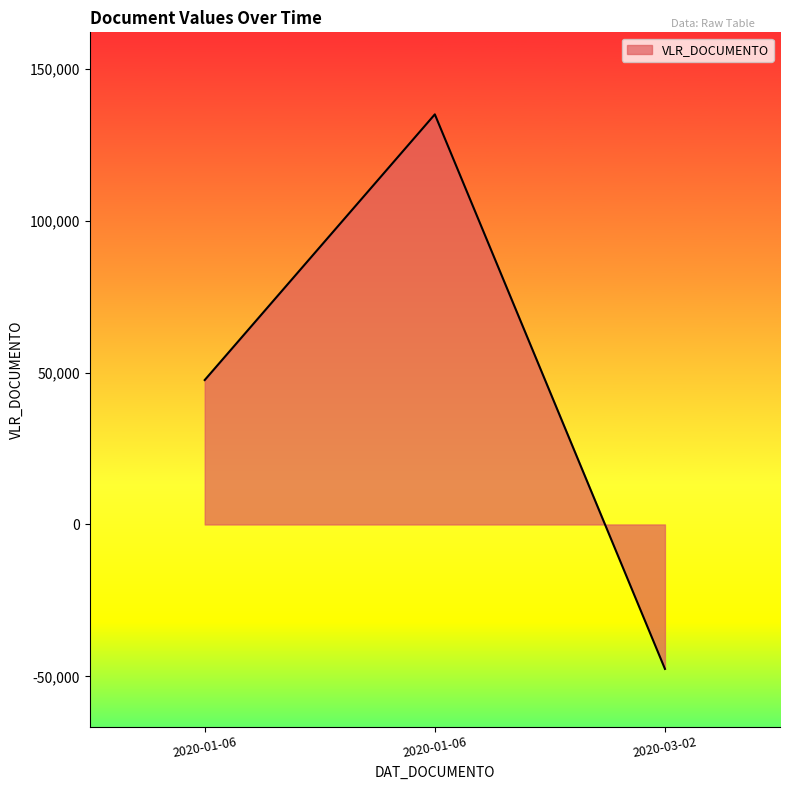

Does the chart display data point markers on the line(s)?

No